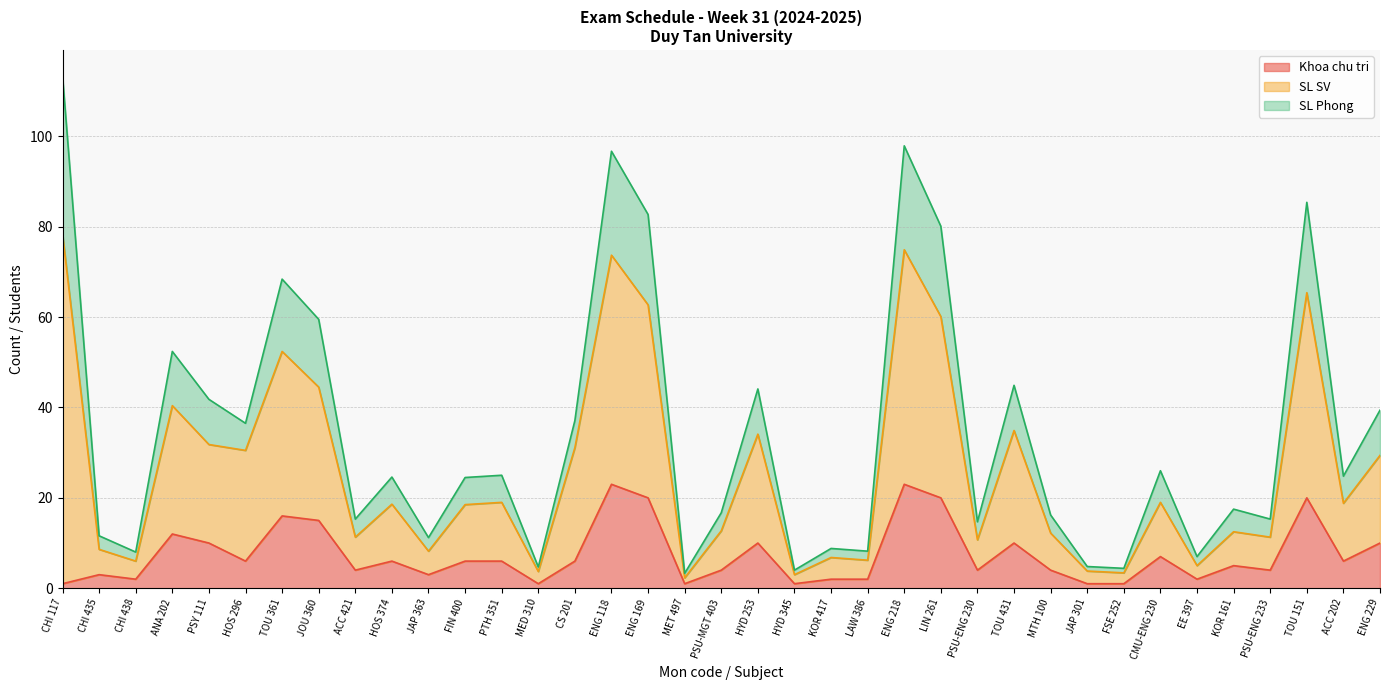

What is the highest value of the Khoa chu tri series?

23.0